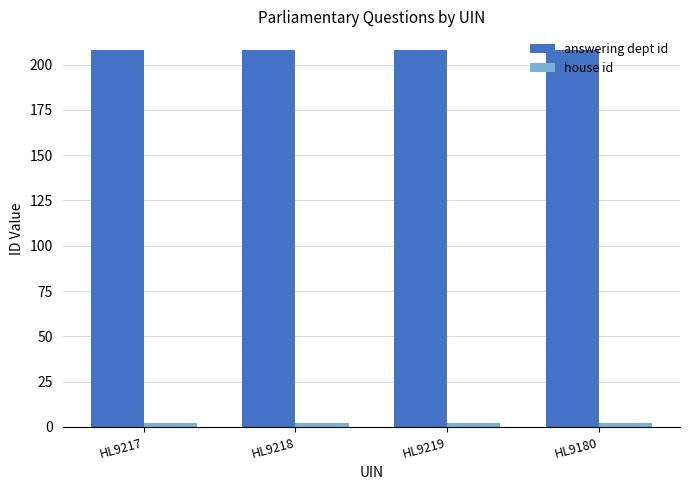

Which series has the largest total across all categories?

answering dept id